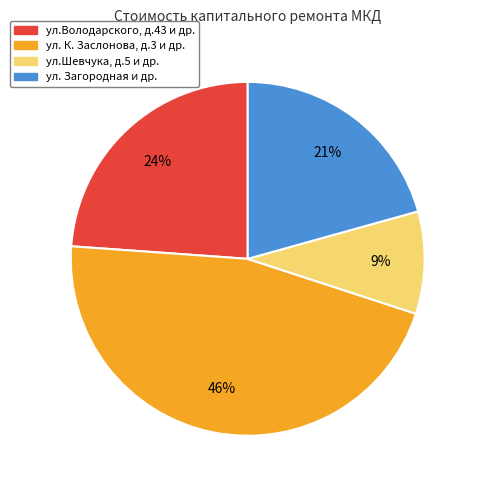

To the nearest percent, what is the difference between the largest and smallest slice percentages?

37%